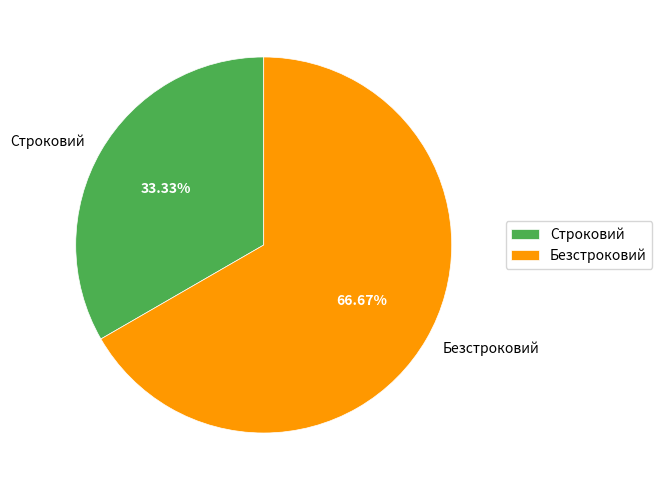

To the nearest percent, what is the average slice percentage?

50%